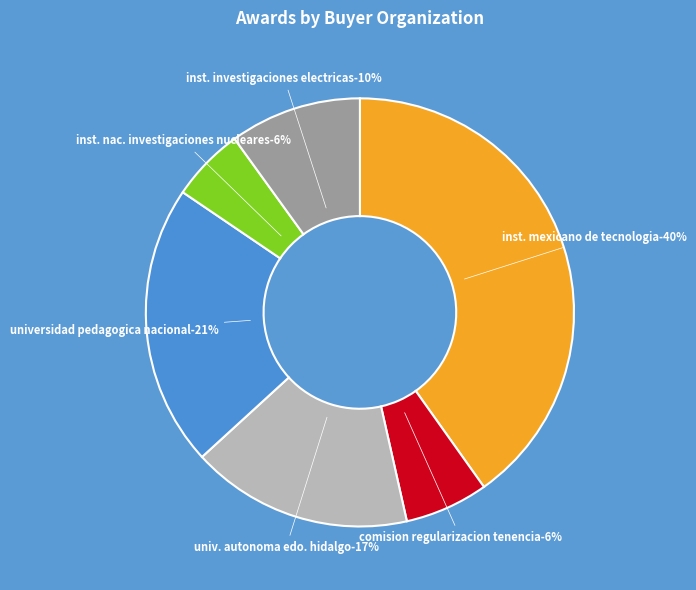

To the nearest percent, what is the combined percentage of INSTITUTO MEXICANO DE TECNOLOGIA DEL AGUA and UNIVERSIDAD PEDAGOGICA NACIONAL?

61%